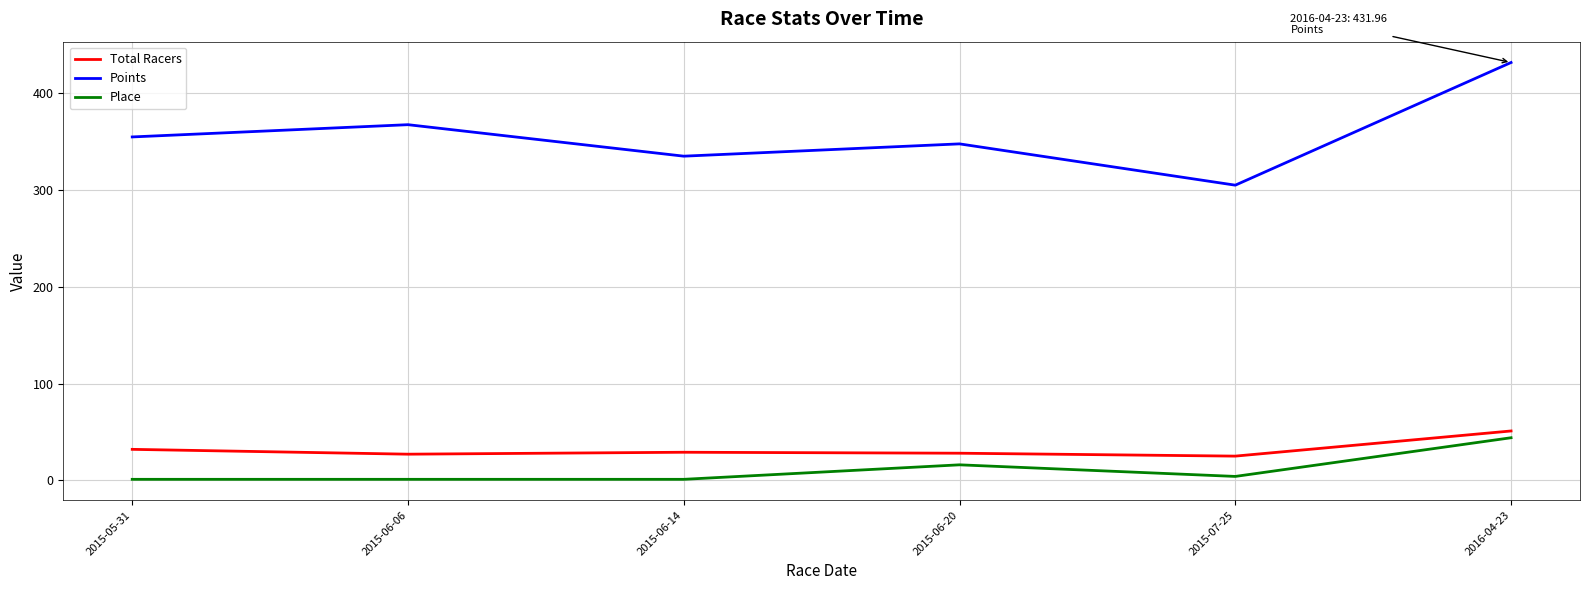

True or false: Total Racers has a value of 51.0 at 2016-04-23.

True